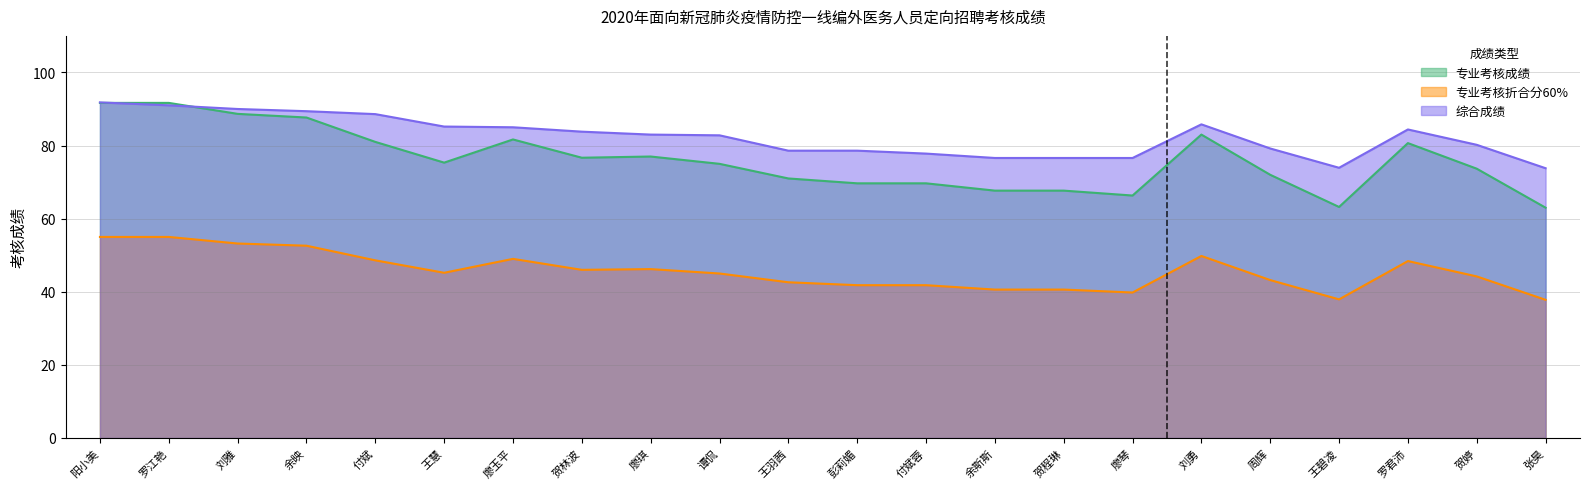

Rank the categories by 专业考核成绩 value from lowest to highest.

张昊, 王碧凌, 廖琴, 余斯斯, 贺程琳, 彭莉媚, 付斌蓉, 王羽茜, 周辉, 贺婷, 谭侃, 王慧, 贺林波, 廖琪, 罗君沛, 付斌, 廖玉平, 刘勇, 余映, 刘雅, 阳小美, 罗江艳